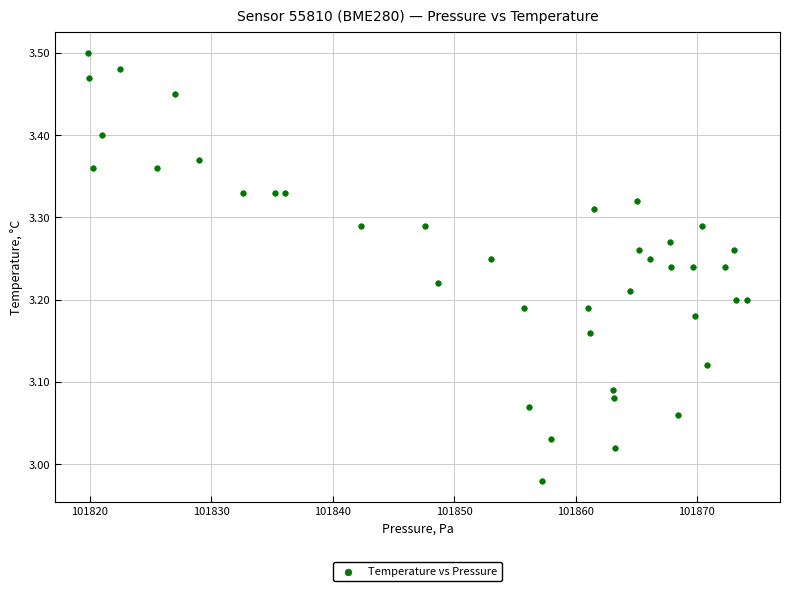

What is the range of Y values (max minus min)?

0.5